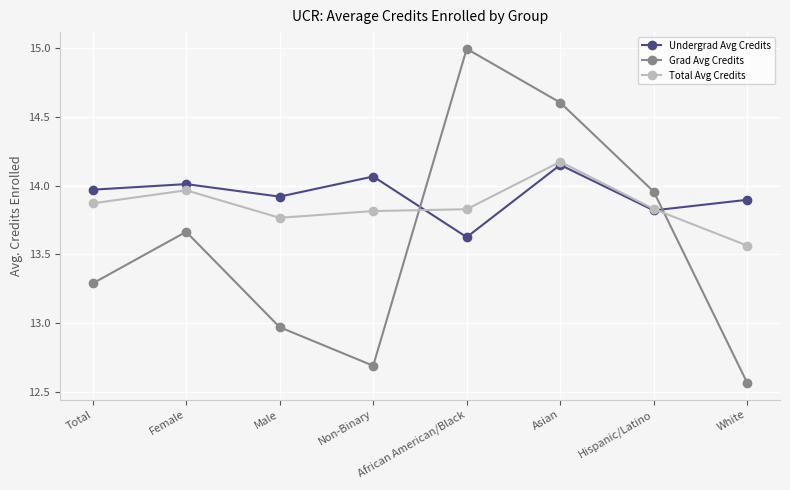

The Grad Avg Credits series shows 14.6 at Asian. True or false?

True